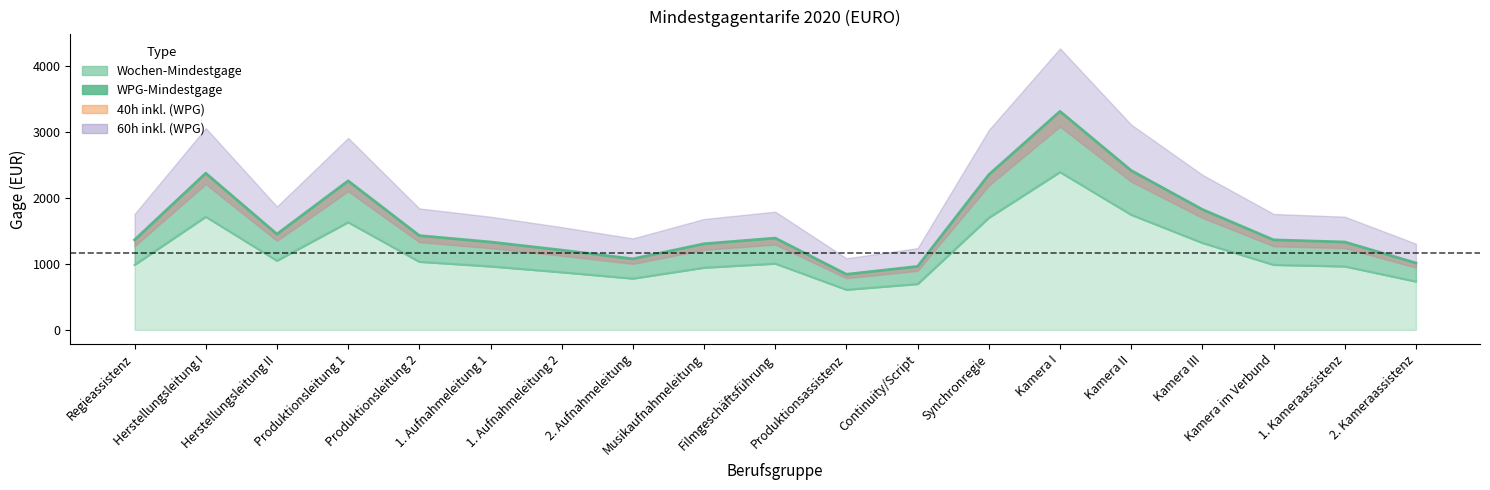

Is the value of Wochen-Mindestgage at Continuity/Script greater than the value of WPG-Mindestgage at Kamera III?

No